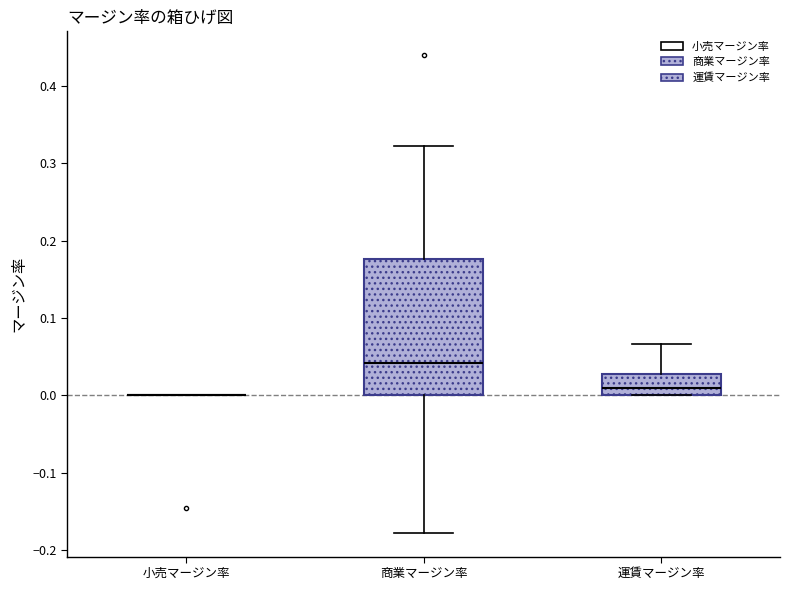

Which box is the tallest, from its lower edge to its upper edge?

商業マージン率